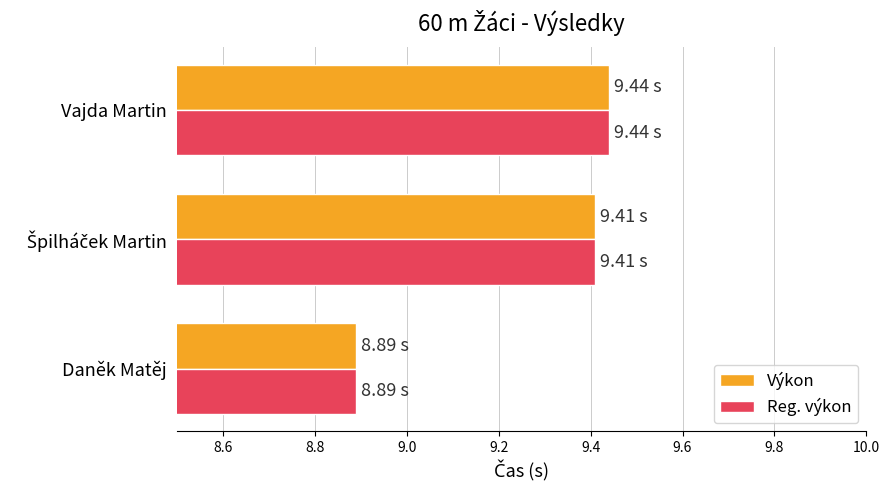

At which label does Reg. výkon reach its minimum?

Daněk Matěj